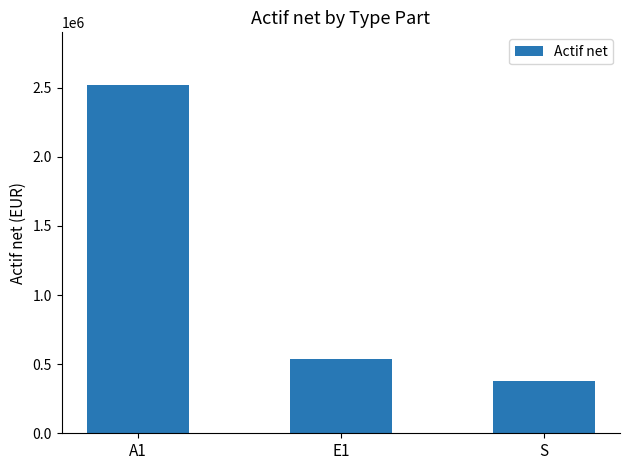

Which has a higher value, A1 or E1?

A1